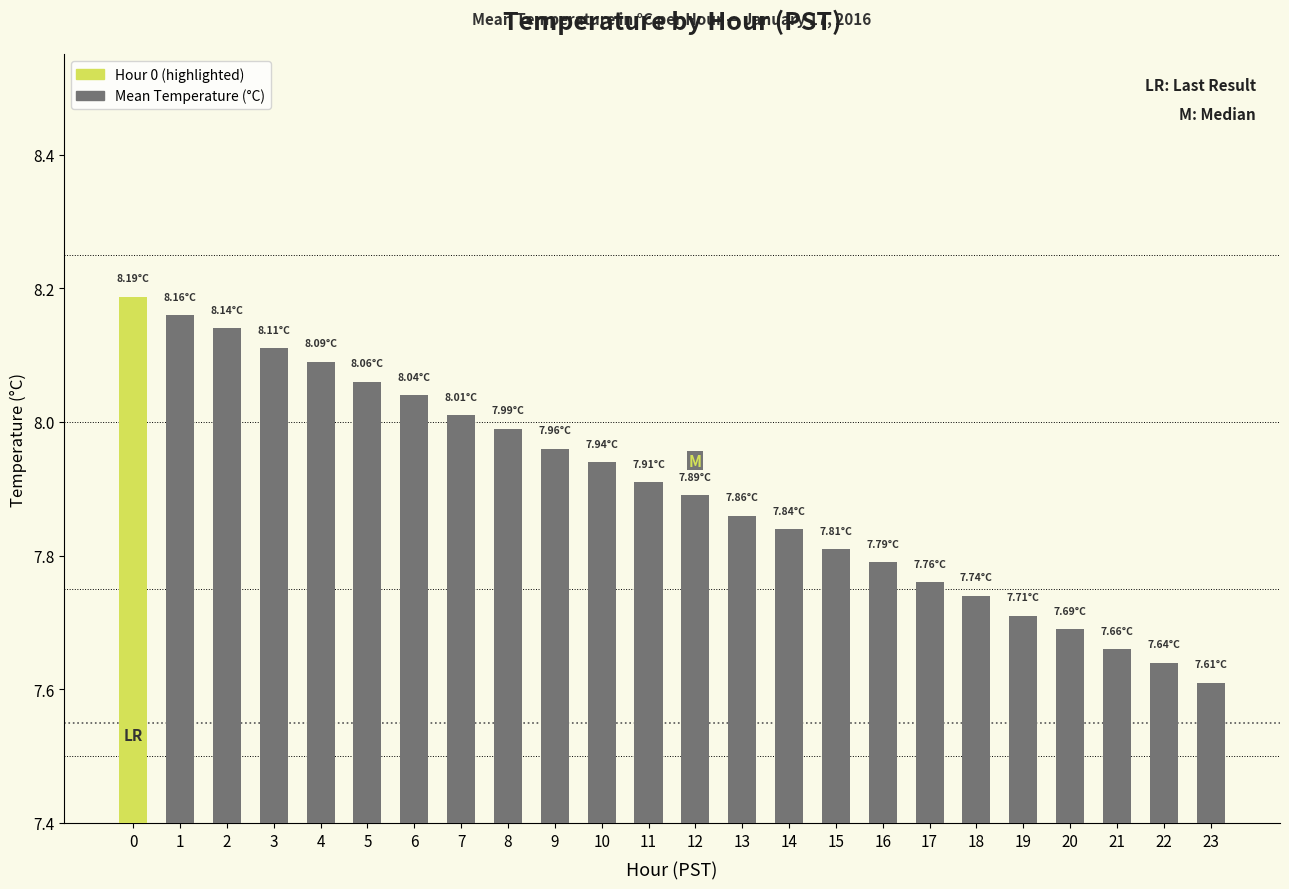

What is the sum of the values at 14 and 11?

15.8